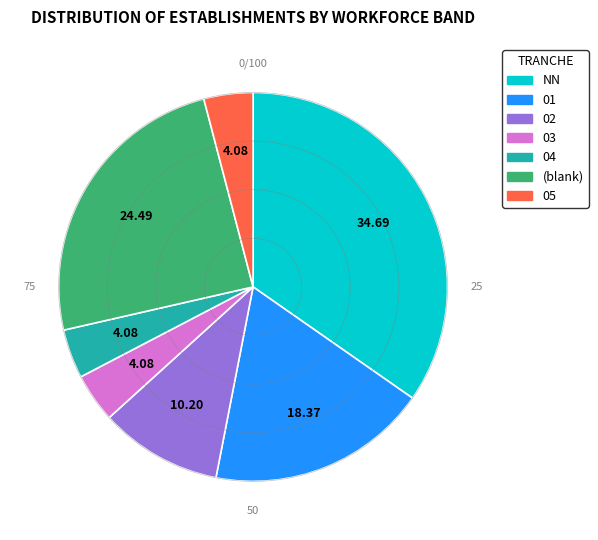

Combined, do 01 and NN account for over 50%?

Yes